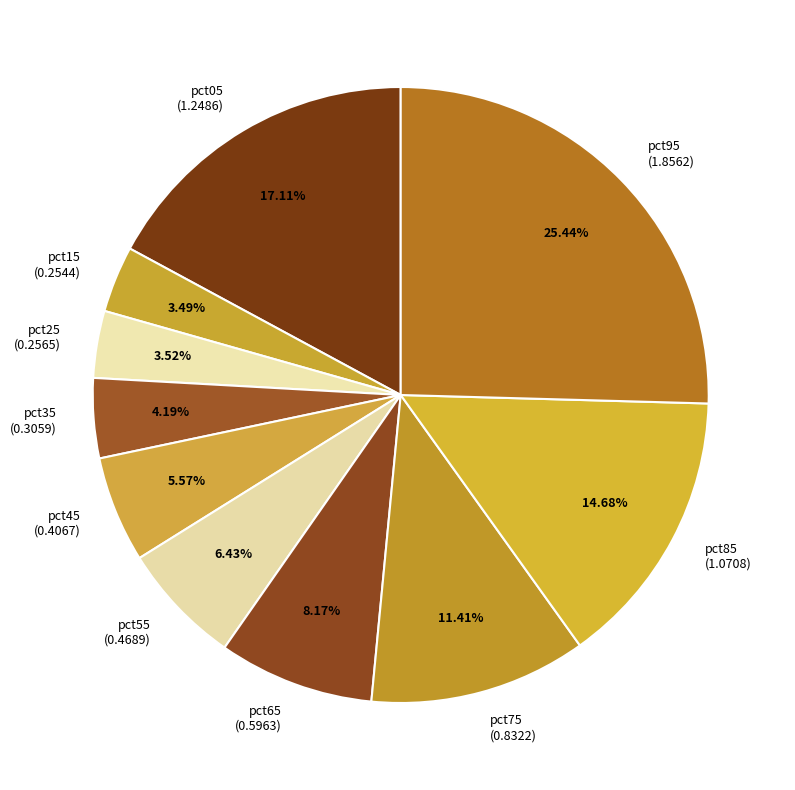

Between pct25 (0.2565) and pct75 (0.8322), which is larger?

pct75 (0.8322)